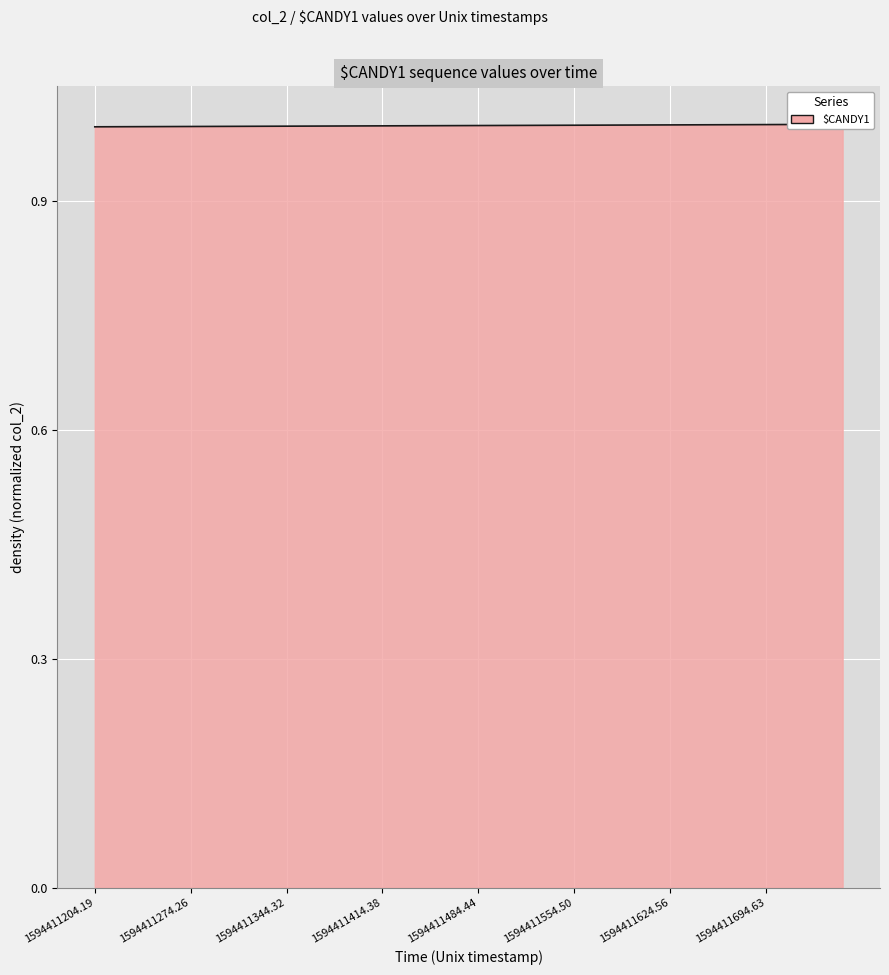

Which label corresponds to the smallest value in the chart?

1594411204.19